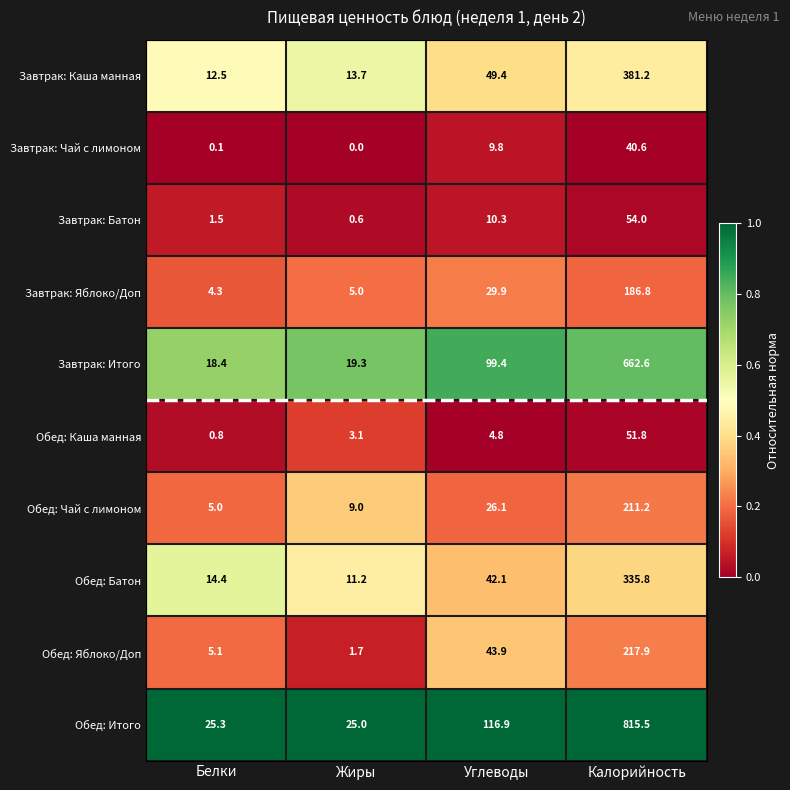

What is the difference between the highest and lowest values at Углеводы?

112.1